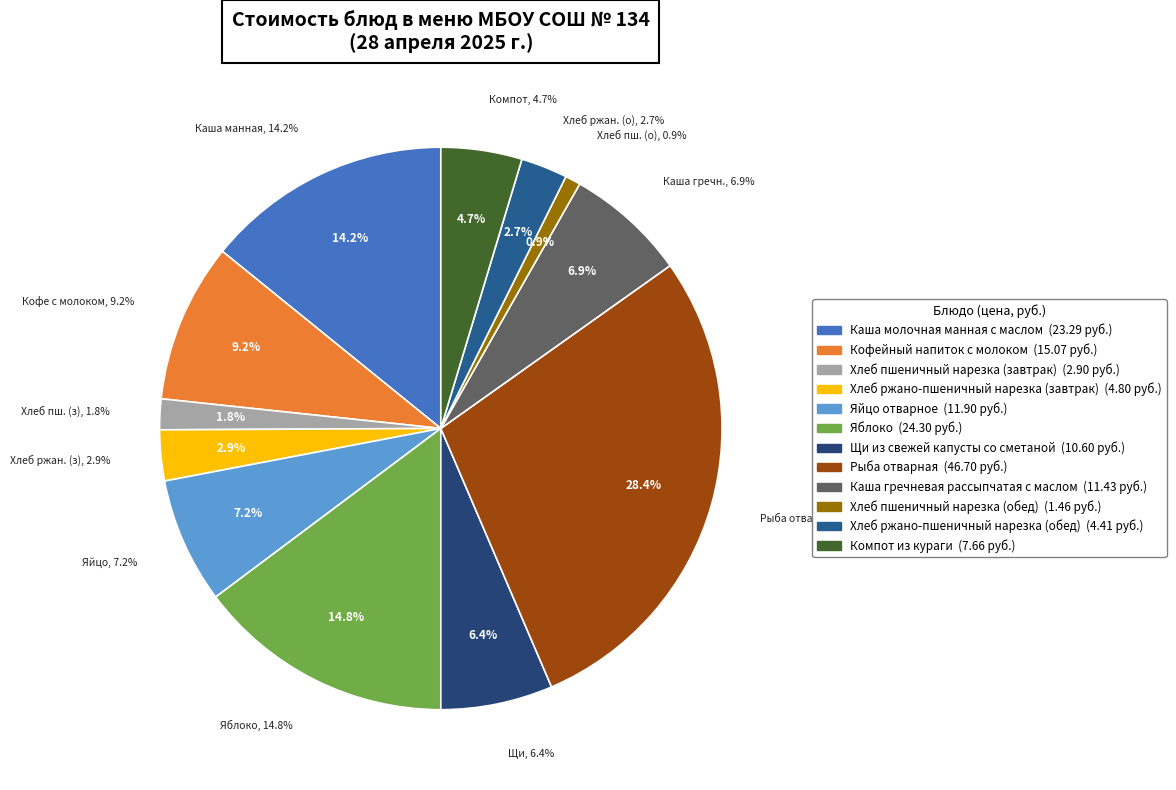

What percentage is the Хлеб пшеничный нарезка (обед) slice, to the nearest percent?

1%